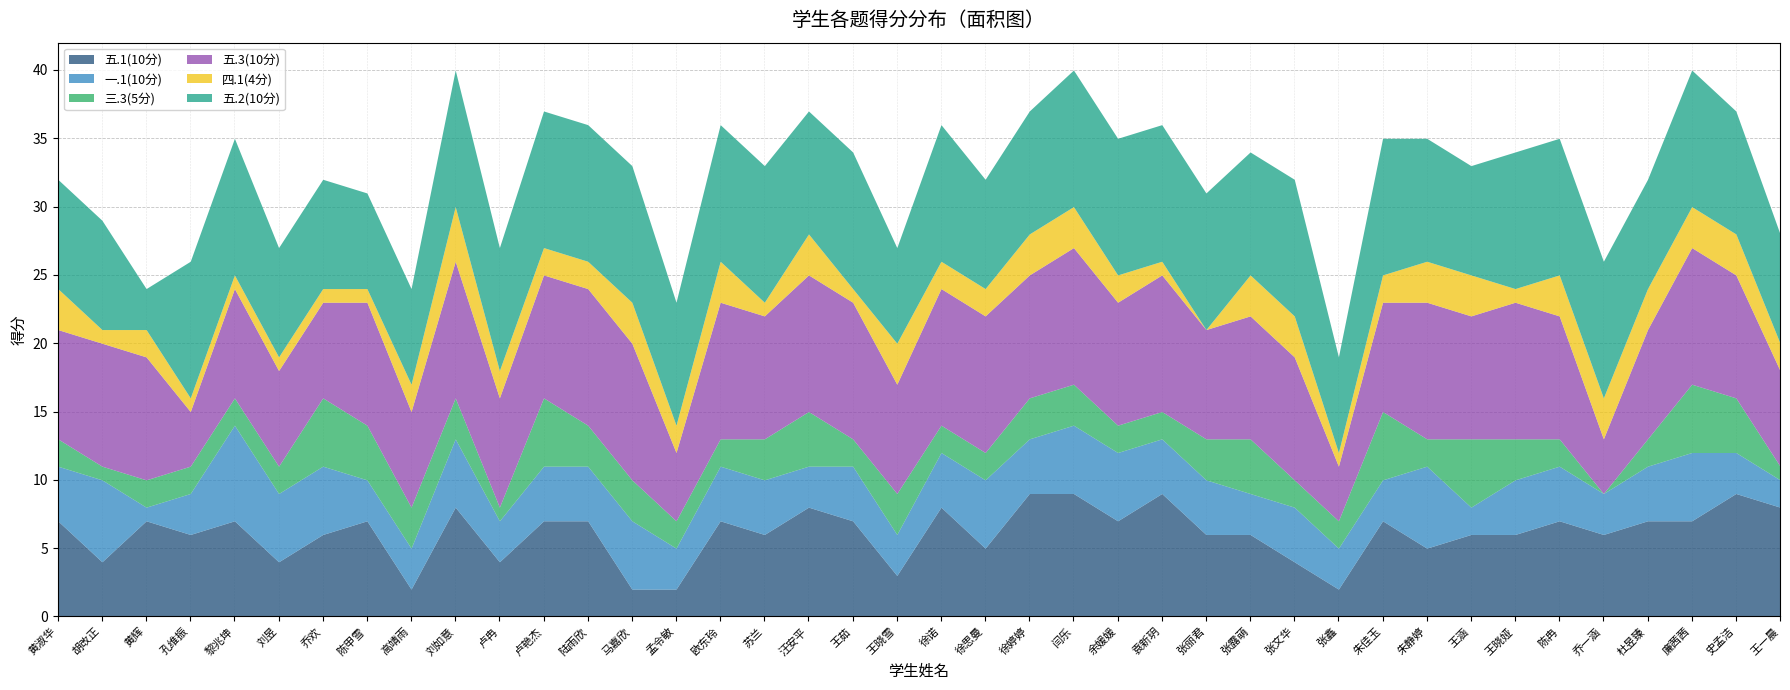

Reading left to right, list all the values displayed in this chart.

五.1(10分): 7	4	7	6	7	4	6	7	2	8	4	7	7	2	2	7	6	8	7	3	8	5	9	9	7	9	6	6	4	2	7	5	6	6	7	6	7	7	9	8
一.1(10分): 4	6	1	3	7	5	5	3	3	5	3	4	4	5	3	4	4	3	4	3	4	5	4	5	5	4	4	3	4	3	3	6	2	4	4	3	4	5	3	2
三.3(5分): 2	1	2	2	2	2	5	4	3	3	1	5	3	3	2	2	3	4	2	3	2	2	3	3	2	2	3	4	2	2	5	2	5	3	2	0	2	5	4	1
五.3(10分): 8	9	9	4	8	7	7	9	7	10	8	9	10	10	5	10	9	10	10	8	10	10	9	10	9	10	8	9	9	4	8	10	9	10	9	4	8	10	9	7
四.1(4分): 3	1	2	1	1	1	1	1	2	4	2	2	2	3	2	3	1	3	1	3	2	2	3	3	2	1	0	3	3	1	2	3	3	1	3	3	3	3	3	2
五.2(10分): 8	8	3	10	10	8	8	7	7	10	9	10	10	10	9	10	10	9	10	7	10	8	9	10	10	10	10	9	10	7	10	9	8	10	10	10	8	10	9	8